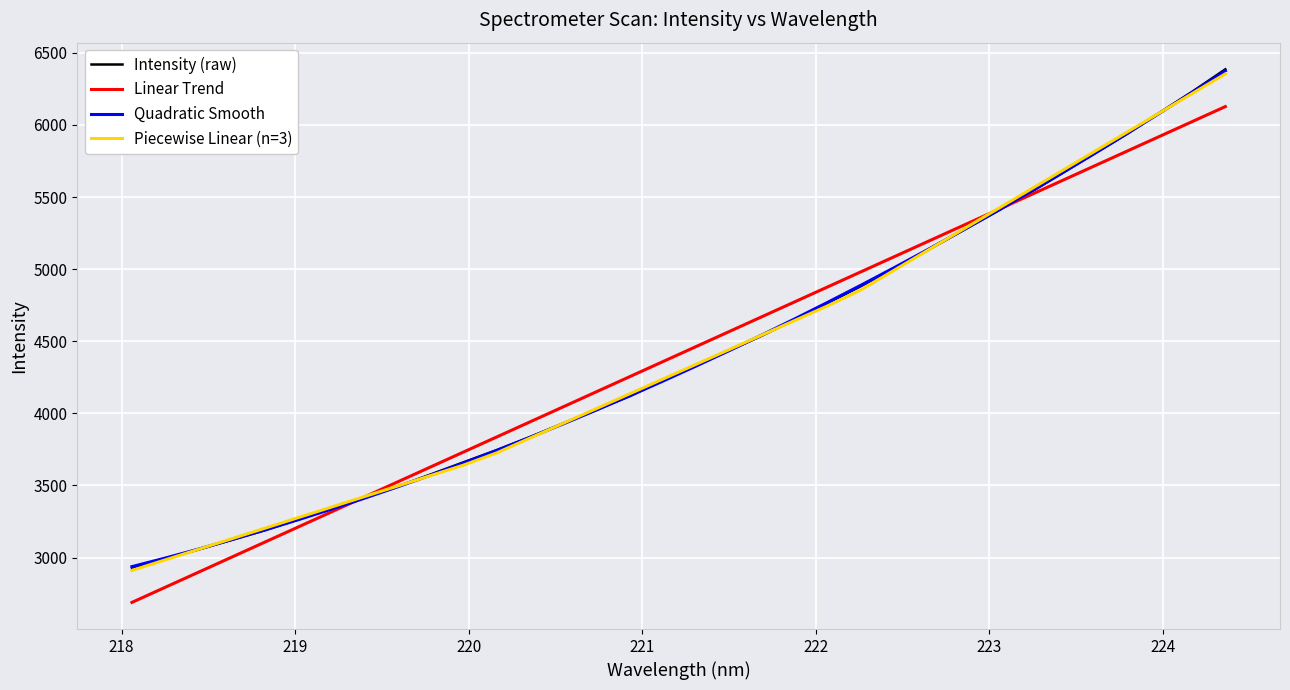

Which series has the largest range (max minus min)?

Intensity (raw)